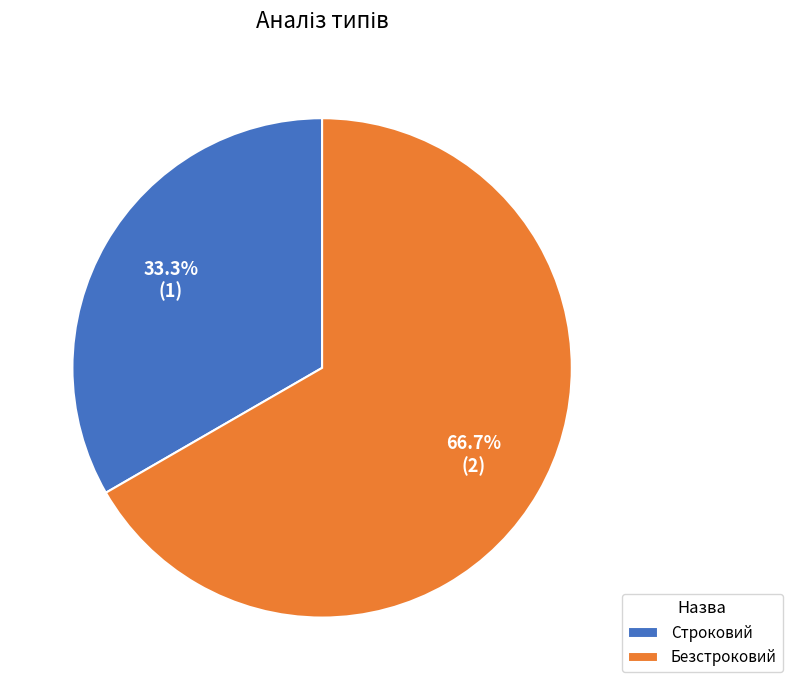

To the nearest percent, what portion does Строковий represent?

33%